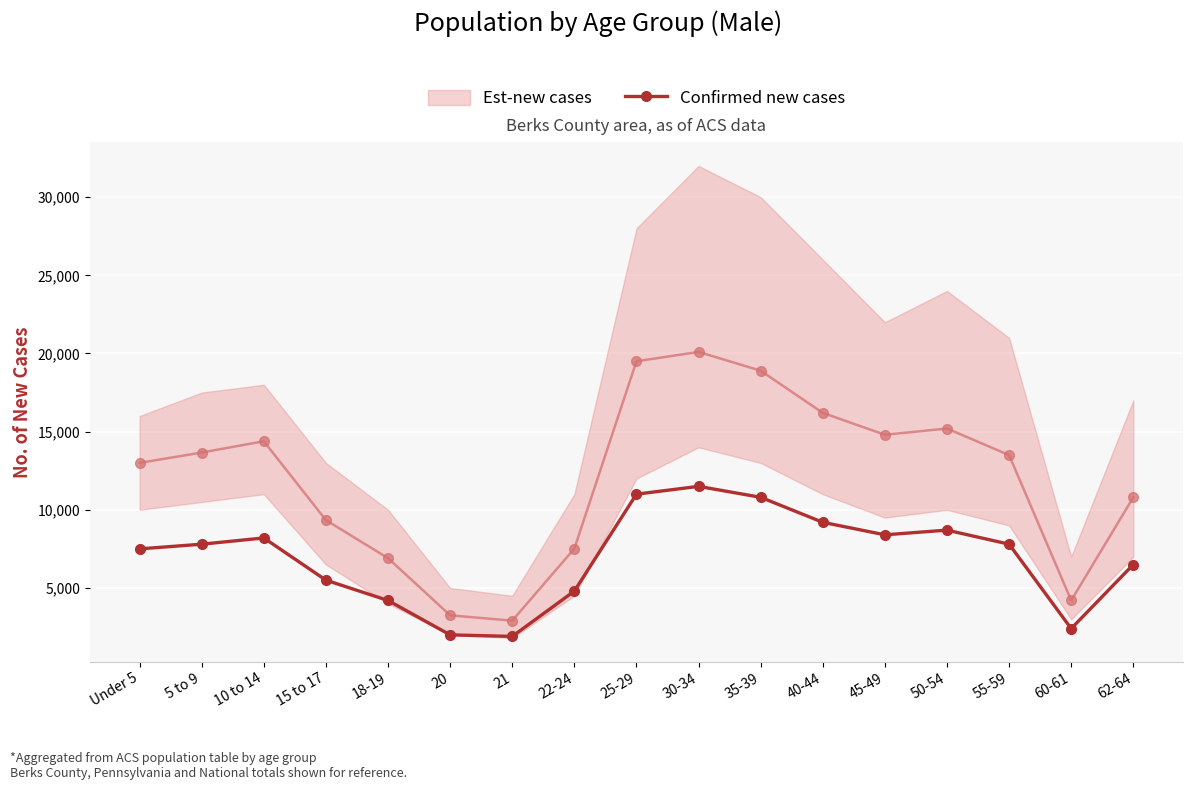

Where is the data nearest to the value 6700?

62-64